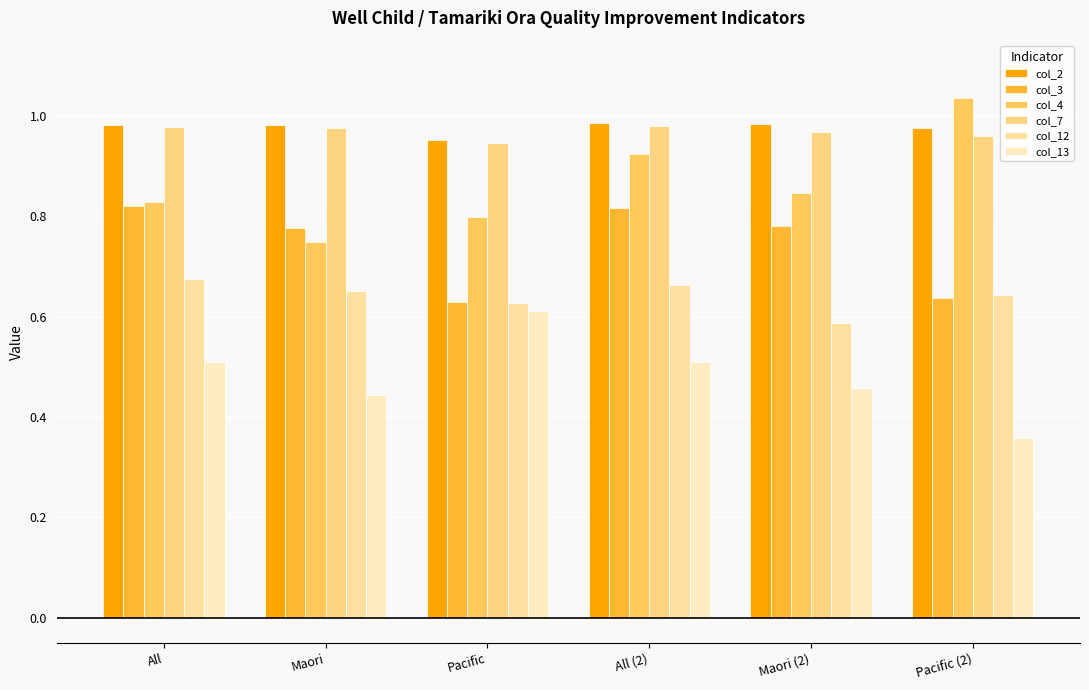

What is the difference between the highest and lowest values at All (2)?

0.5